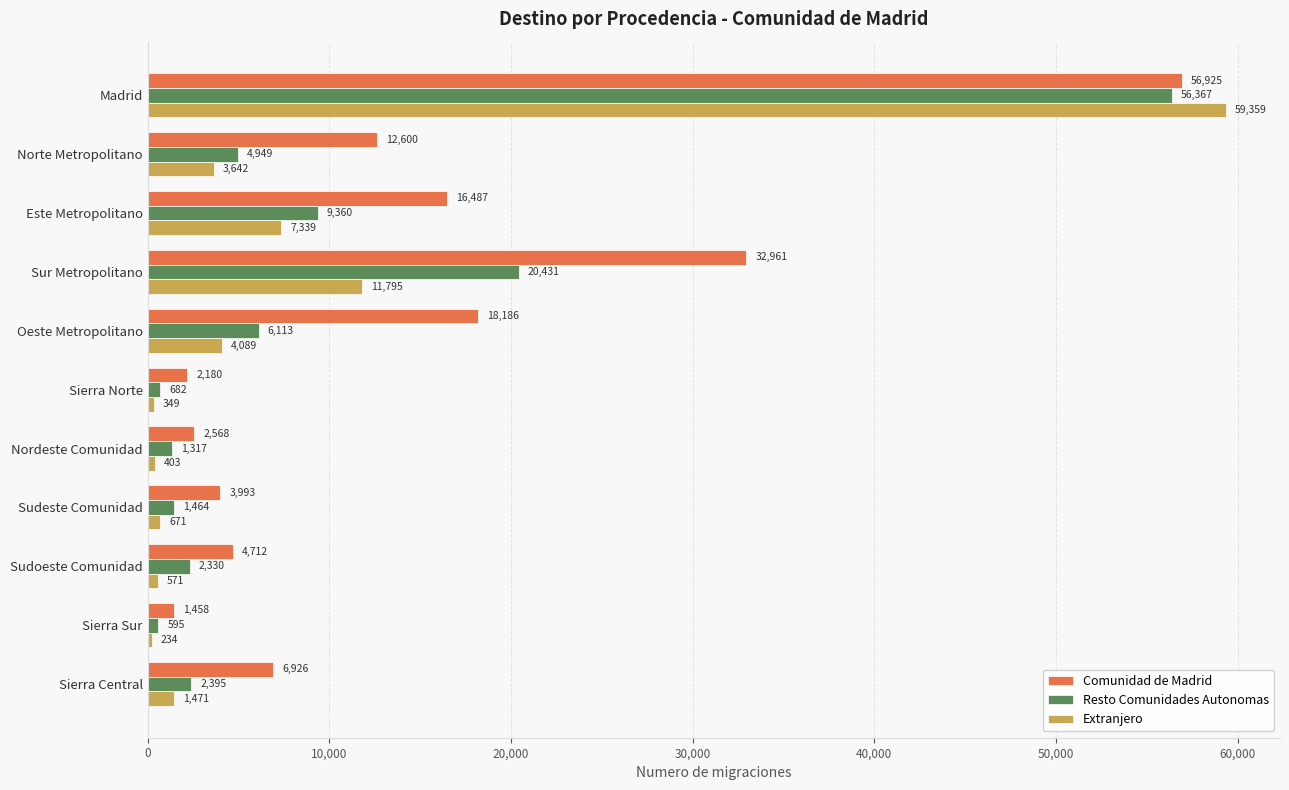

Rank the series by their maximum value, from highest to lowest.

Extranjero, Comunidad de Madrid, Resto Comunidades Autonomas